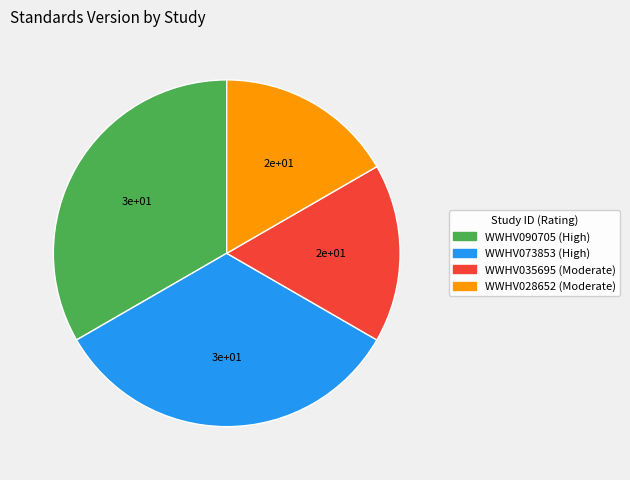

Between WWHV035695 and WWHV090705, which is larger?

WWHV090705